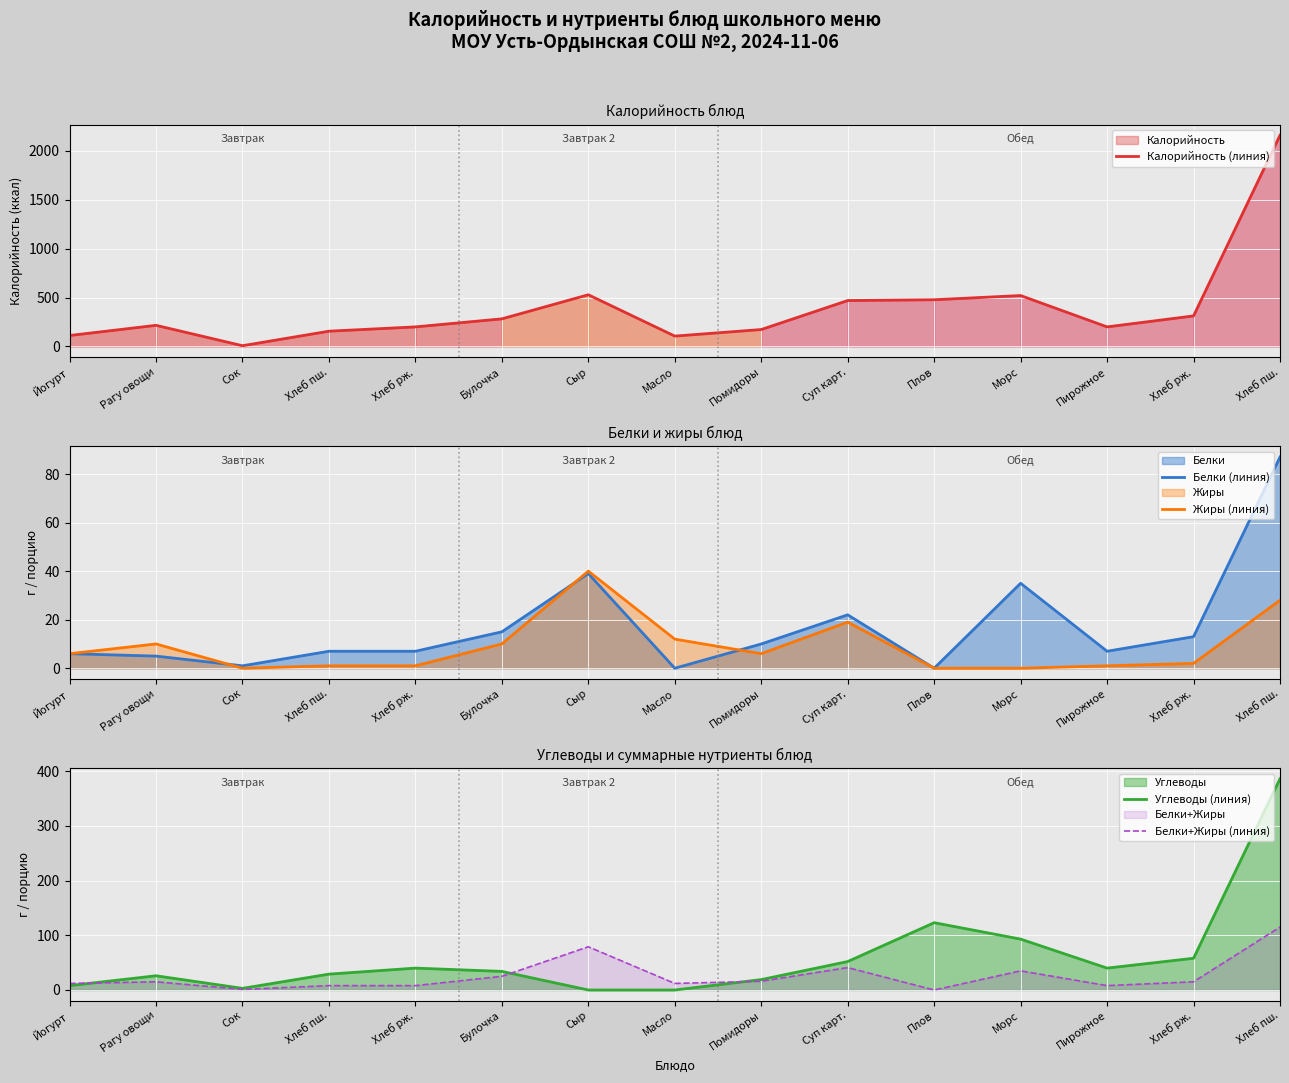

What is the maximum value for Жиры (линия)?

40